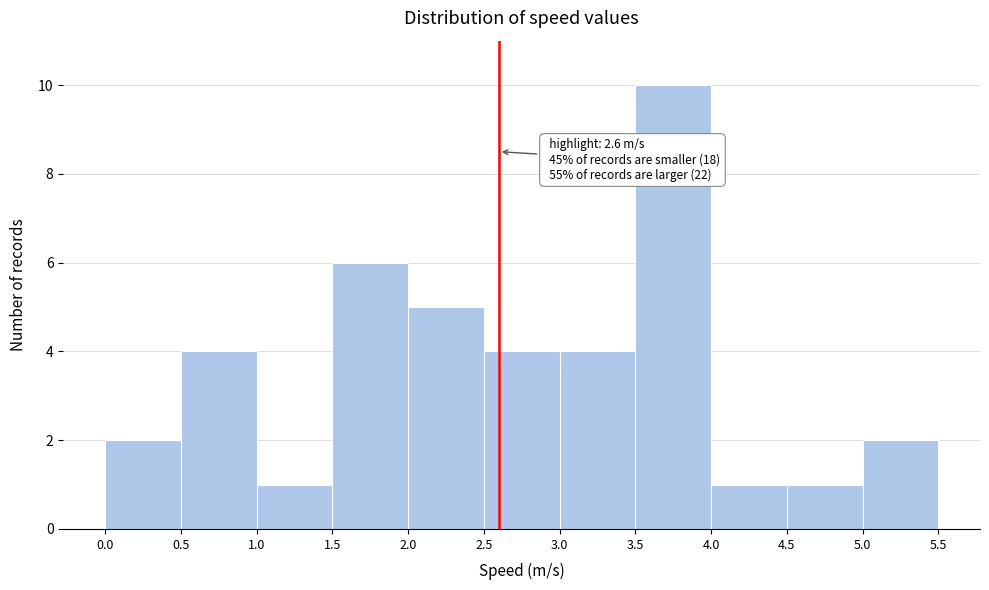

Over which range of the x-axis is the bar tallest?

3.5 to 4.0